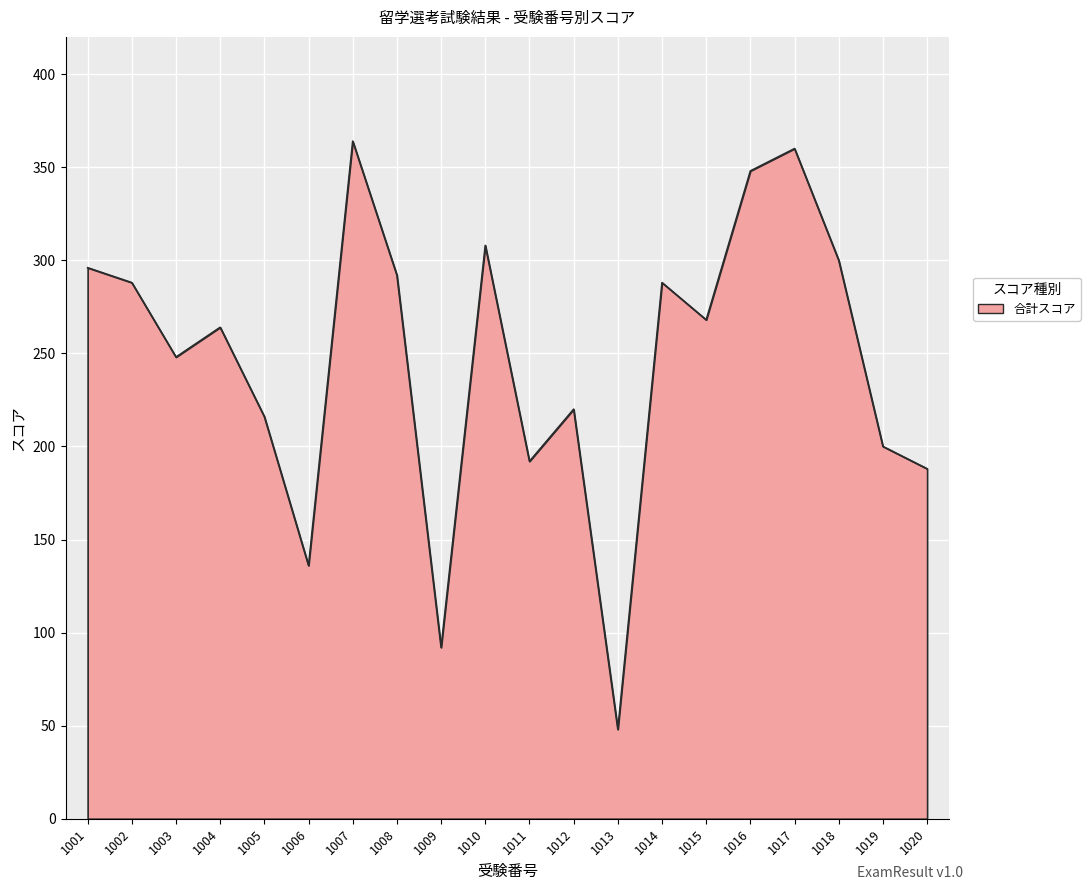

The value at 1020 is 263. True or false?

False